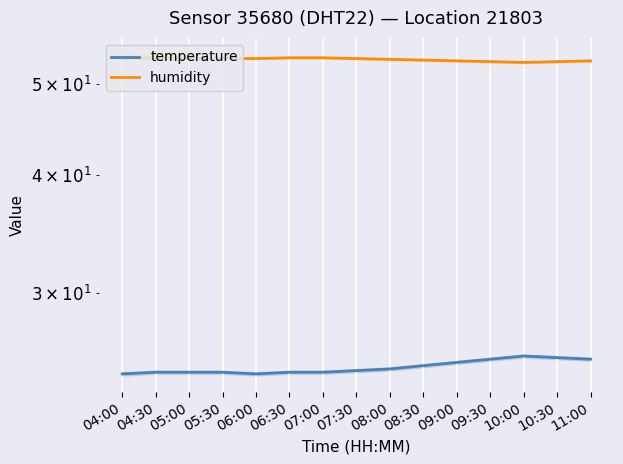

What is the total value across all series at 07:00?

78.0